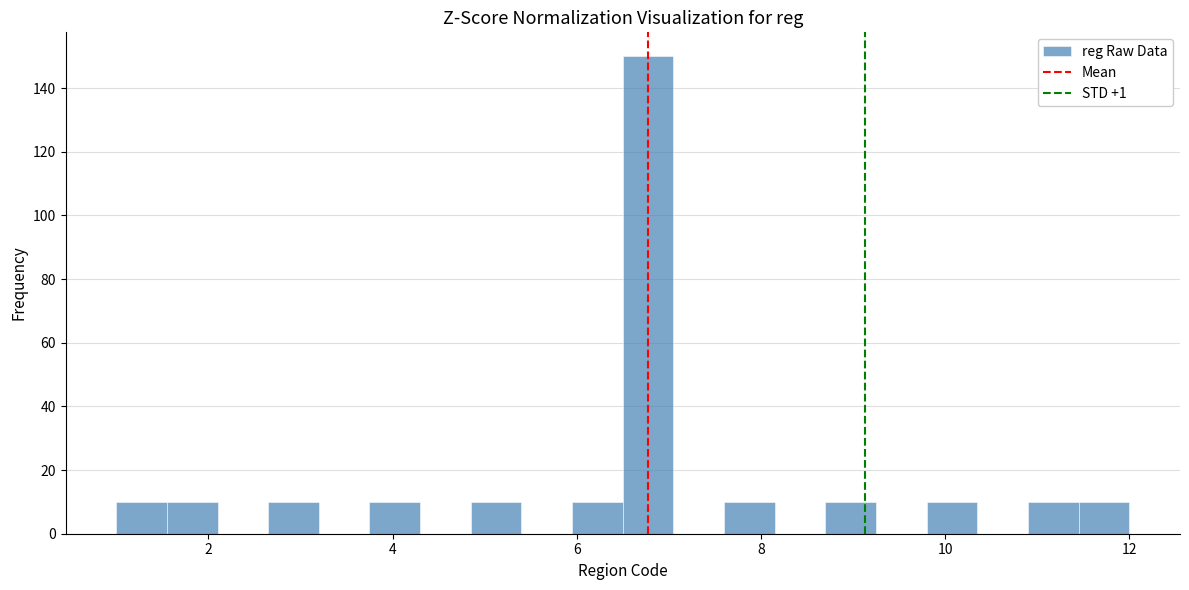

Around what value on the x-axis is the tallest bar? Give the approximate position of its centre, as read against the axis.

6.8